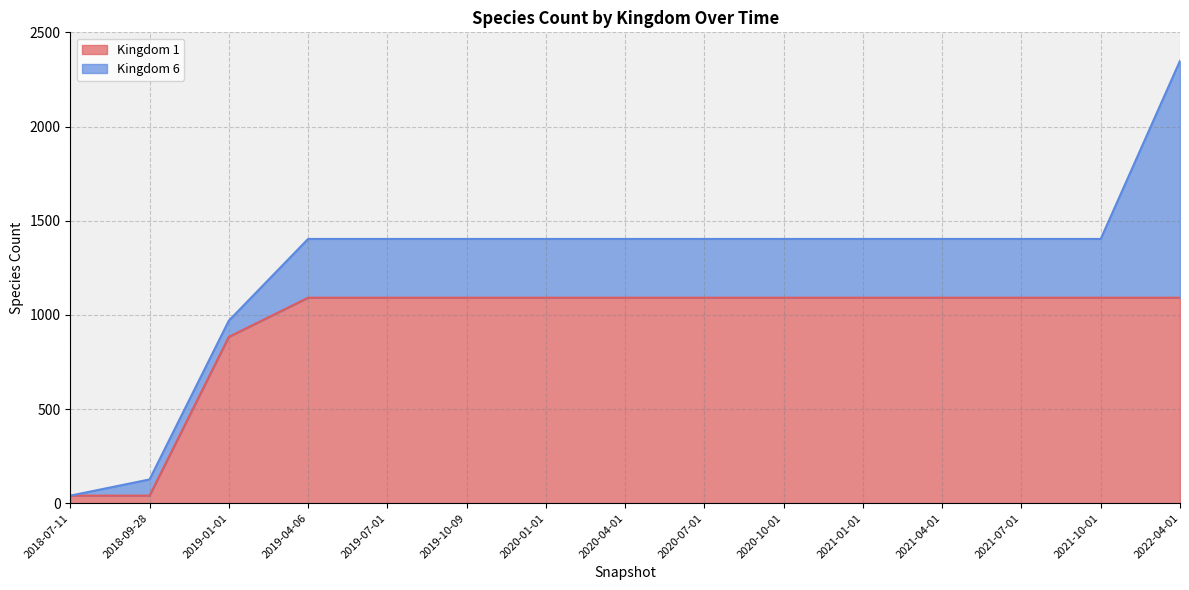

What is the minimum value shown in the chart?

40